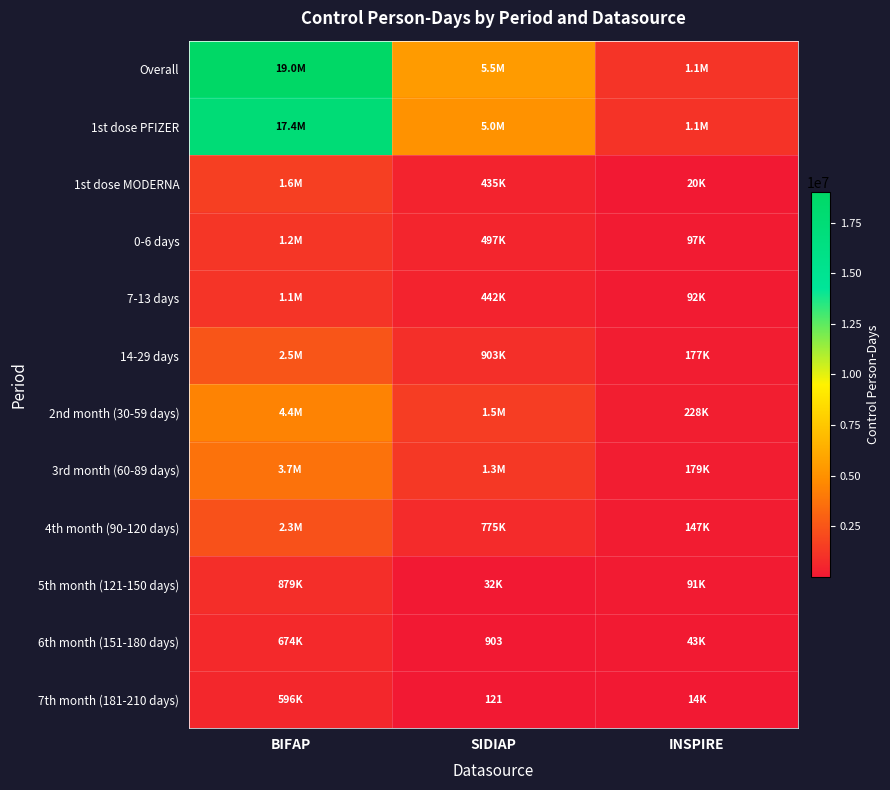

What is the average value of the 5th month (121-150 days) series?

333607